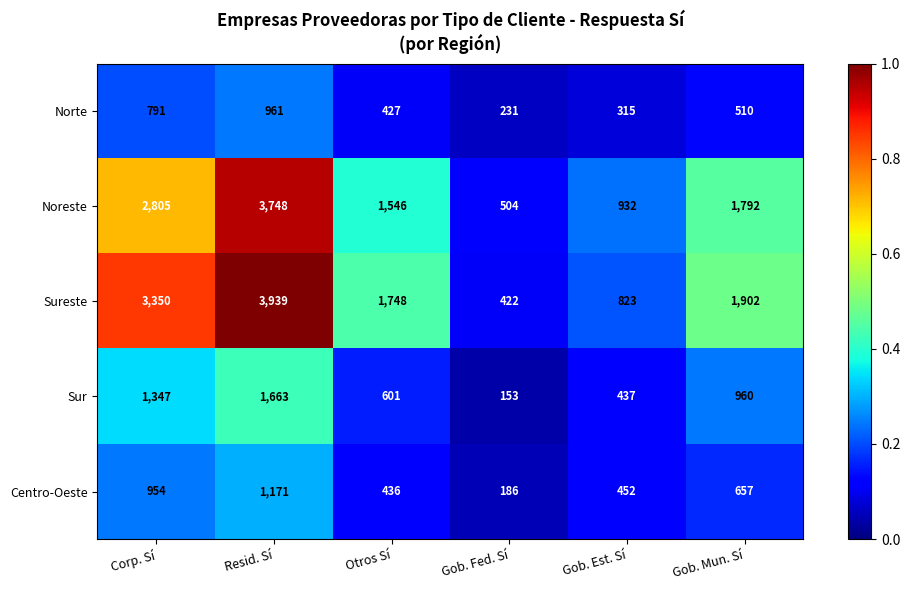

Rank the series by their maximum value, from highest to lowest.

Sureste, Noreste, Sur, Centro-Oeste, Norte